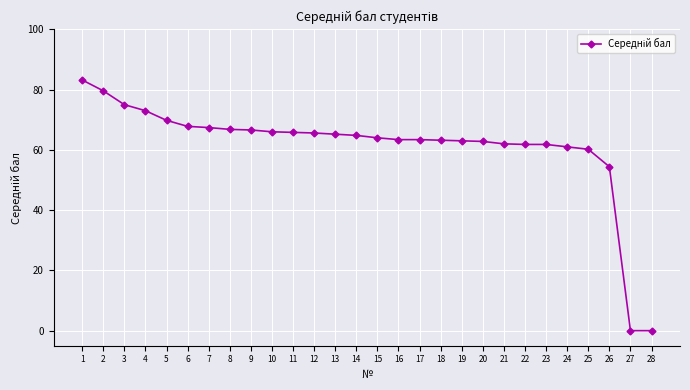

Does the chart display data point markers on the line(s)?

Yes